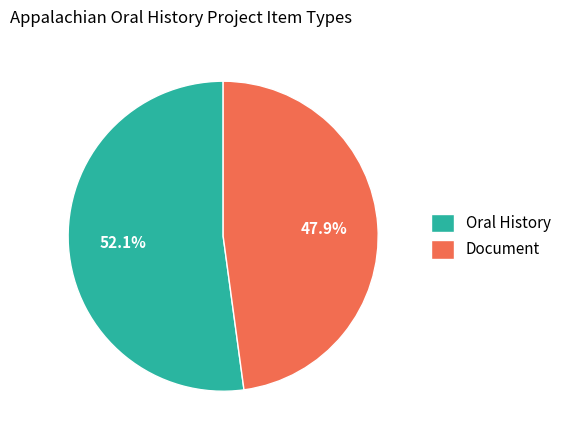

Rank the categories by value from lowest to highest.

Document, Oral History